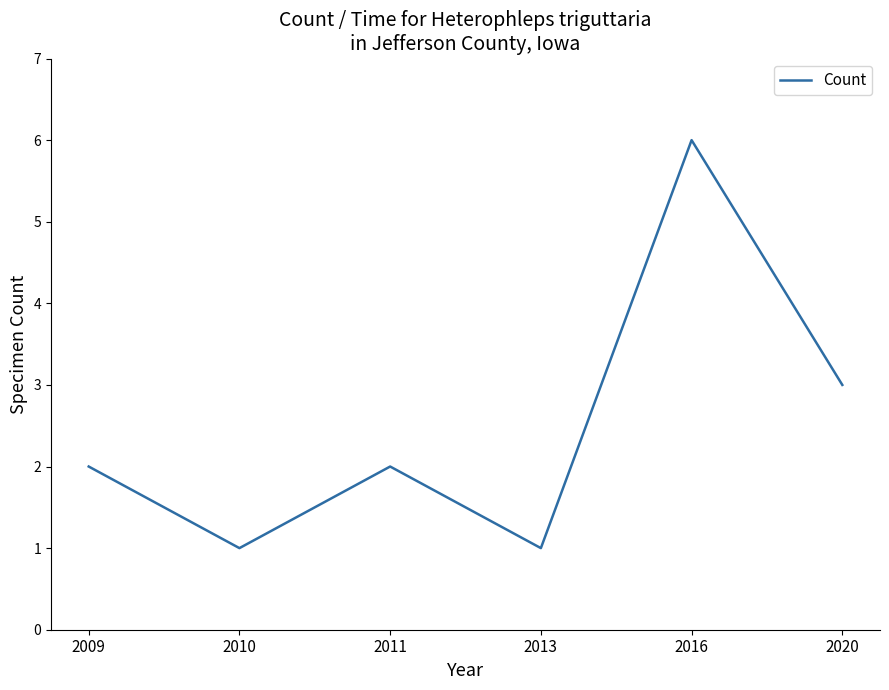

How many values are between 1 and 3?

5